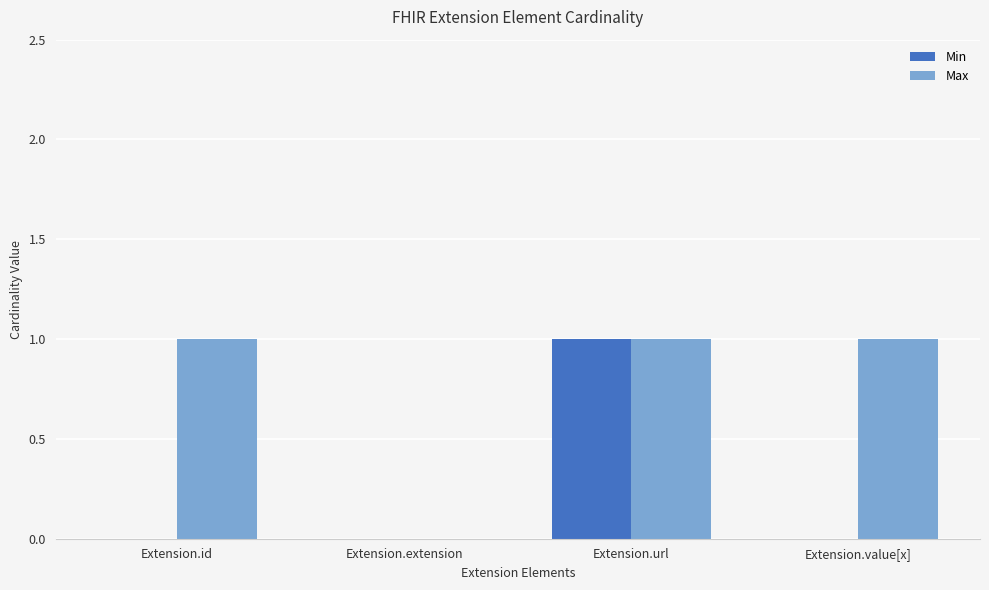

Which series has the largest total across all categories?

Max